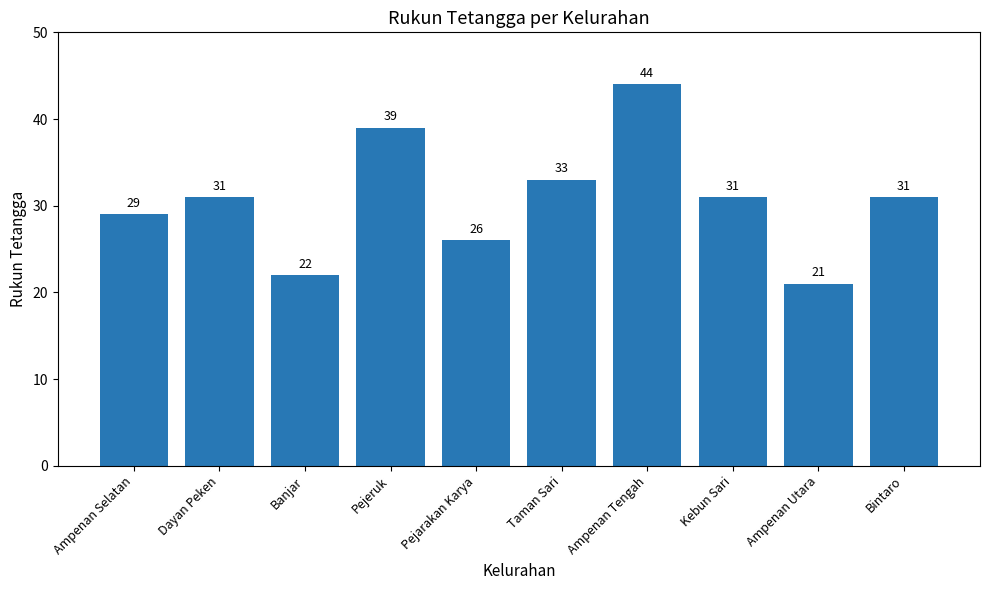

What position from the left is Dayan Peken?

2